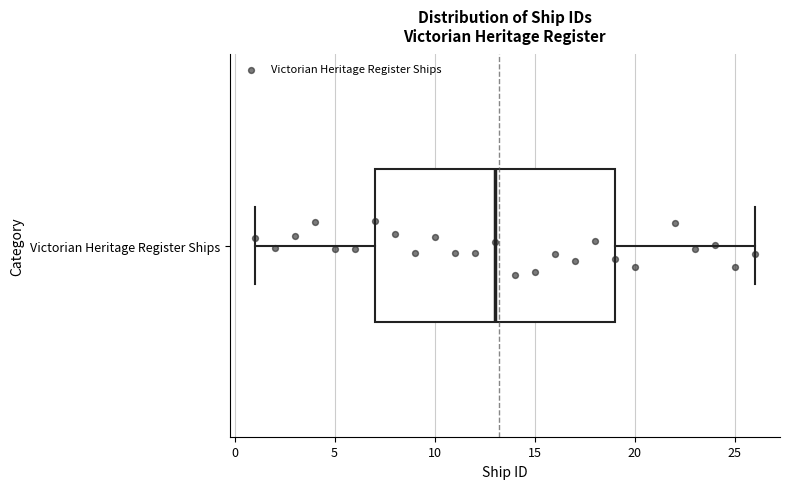

Read this box plot against the x-axis: the position of the median line, the range covered by the box, and the ends of both whiskers. The values are not printed on the chart, so give them approximately, as read against the axis.

median 13, box 7 to 19, whiskers 1 to 26